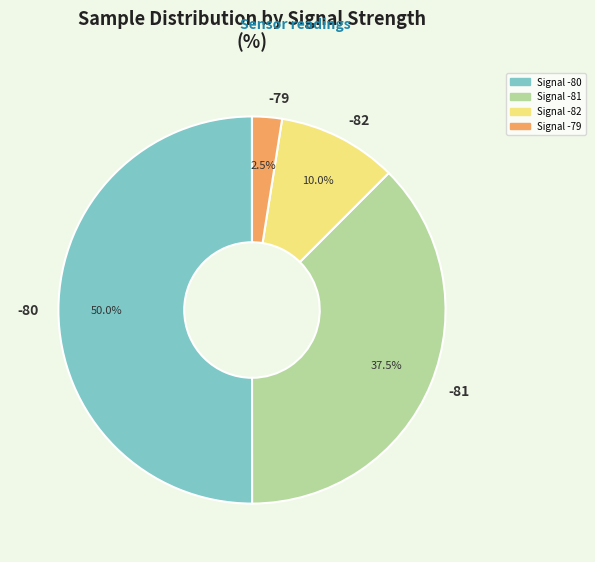

Which has a higher value, -80 or -82?

-80